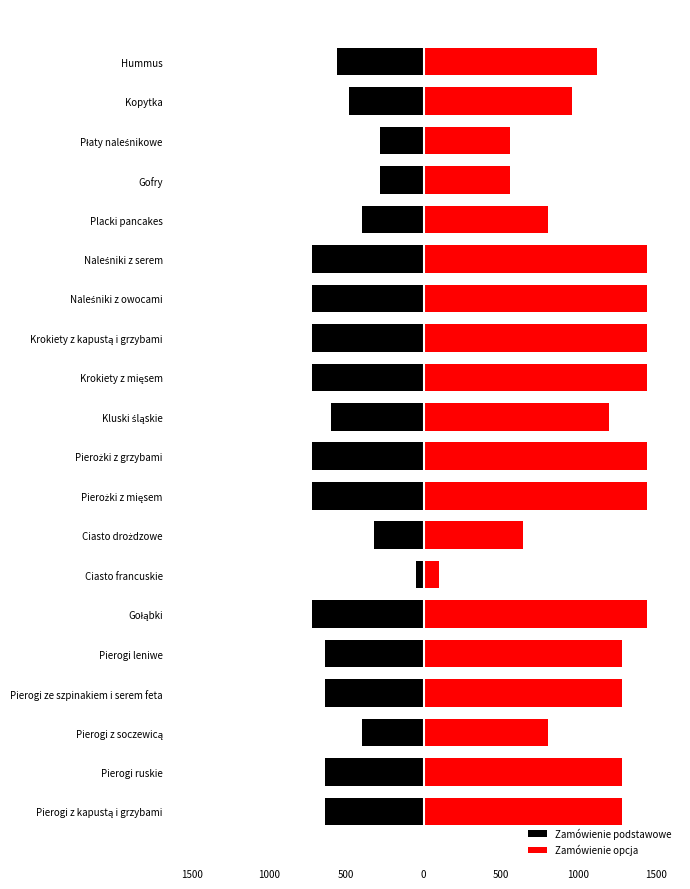

List the series in order of their overall mean, lowest first.

Zamówienie podstawowe, Zamówienie opcja